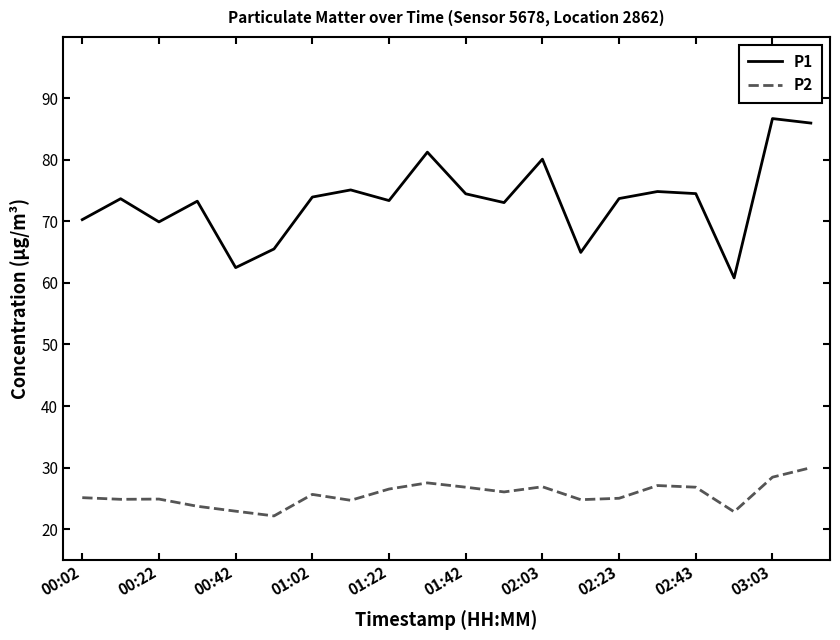

What are all the series names shown in the legend?

P1, P2